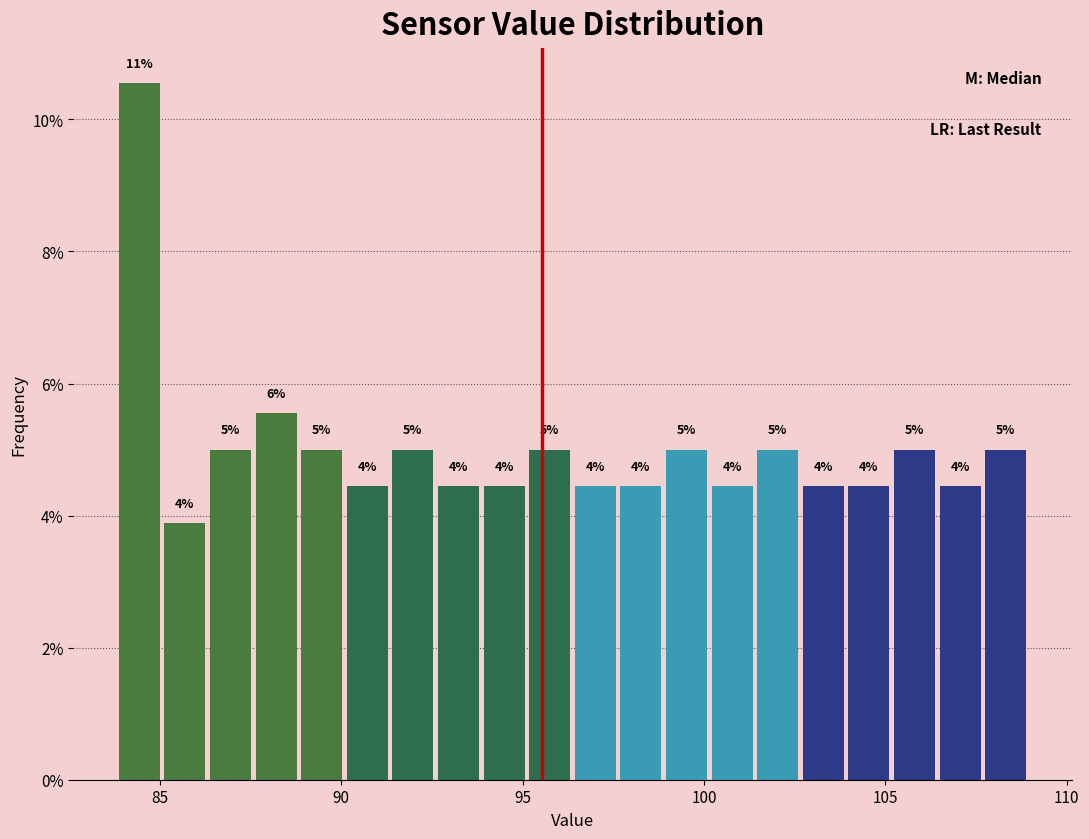

Read against the x-axis, roughly where is the centre of the tallest bar?

84.5